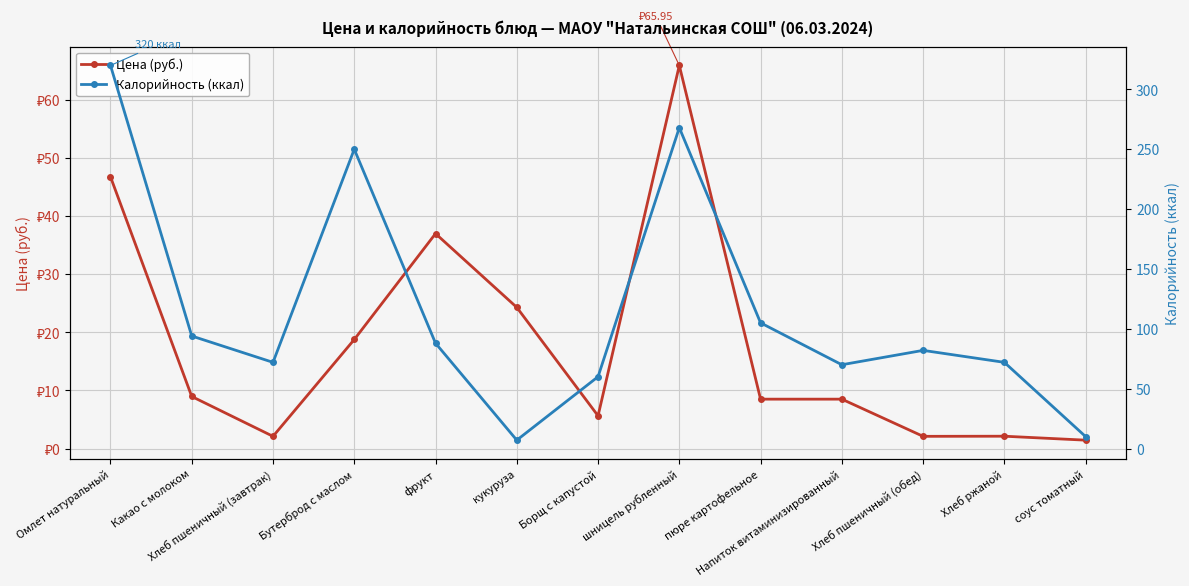

At how many categories does at least one series exceed 2?

13